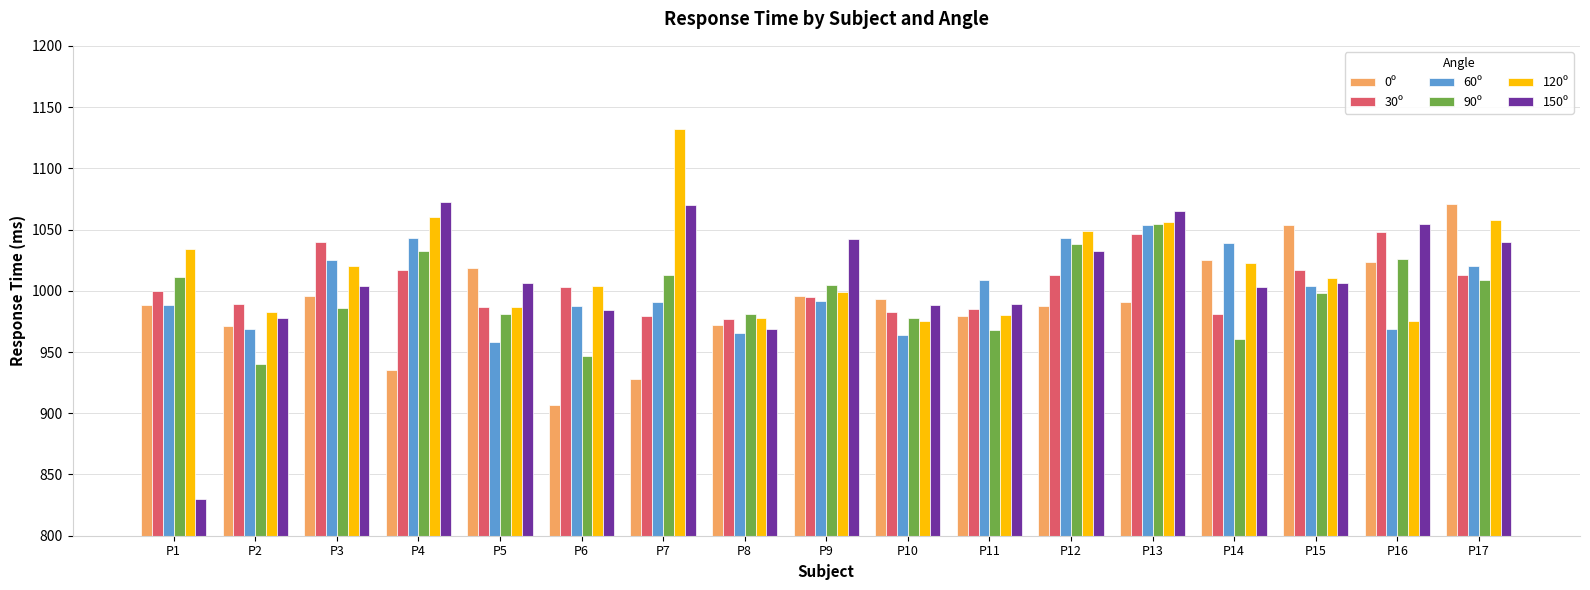

How many groups of bars are there?

17